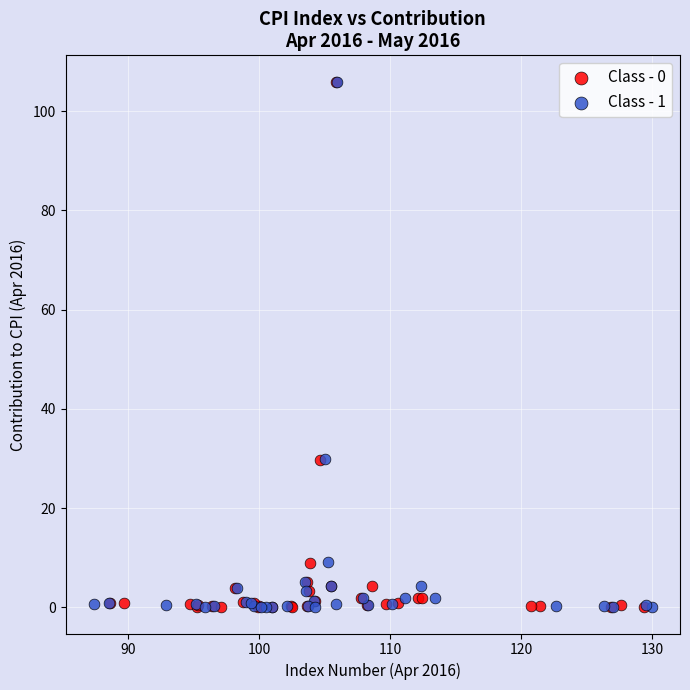

Which series has the largest Y range (max minus min)?

Class - 1